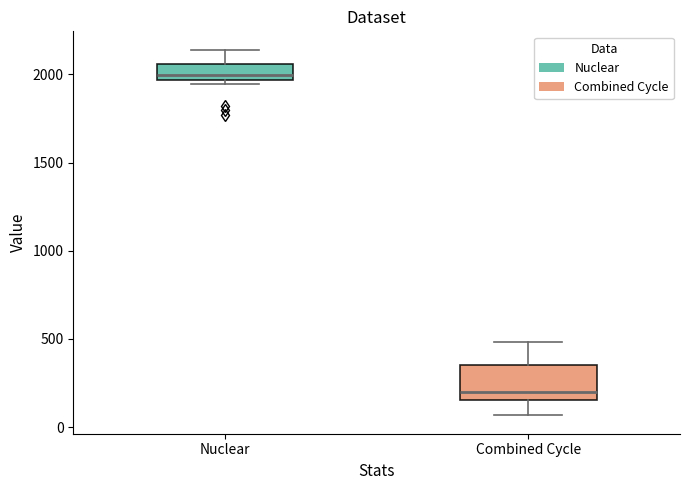

Which box has the highest median line?

Nuclear